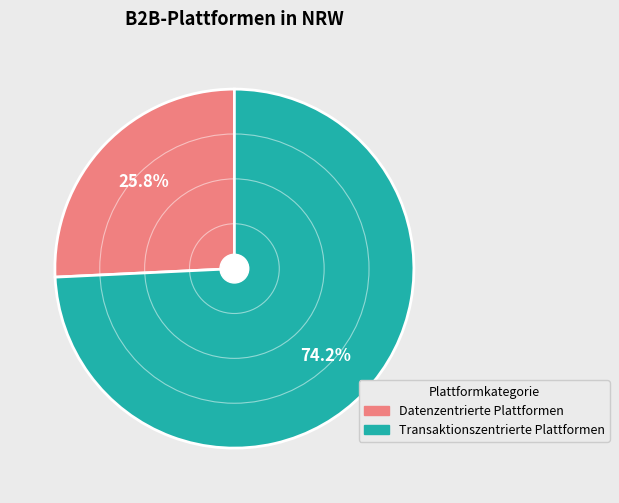

Count the number of slices in the pie.

2